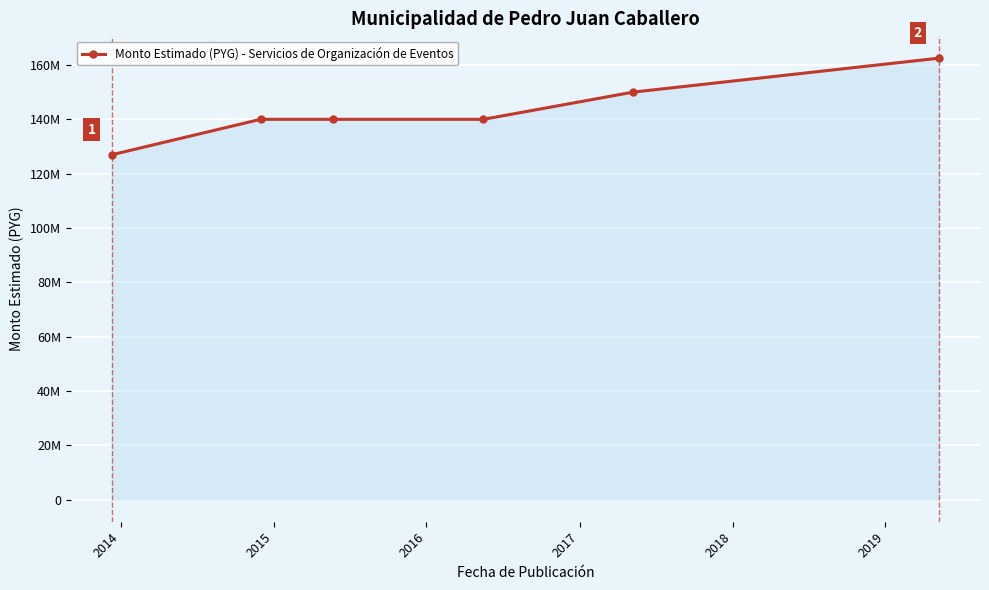

Is this an area chart (filled region under the line)?

Yes